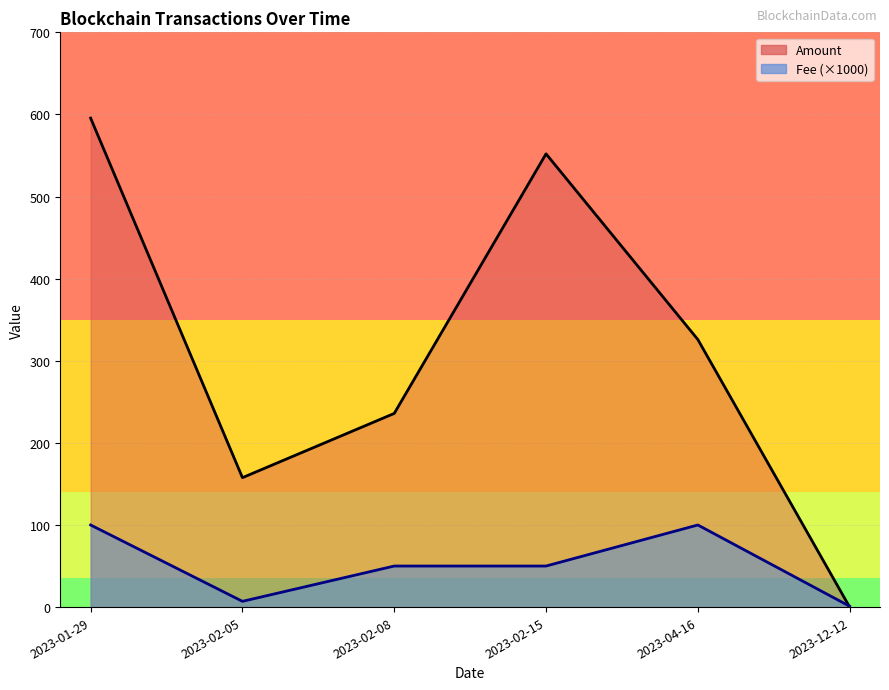

What are all the series names shown in the legend?

Amount, Fee